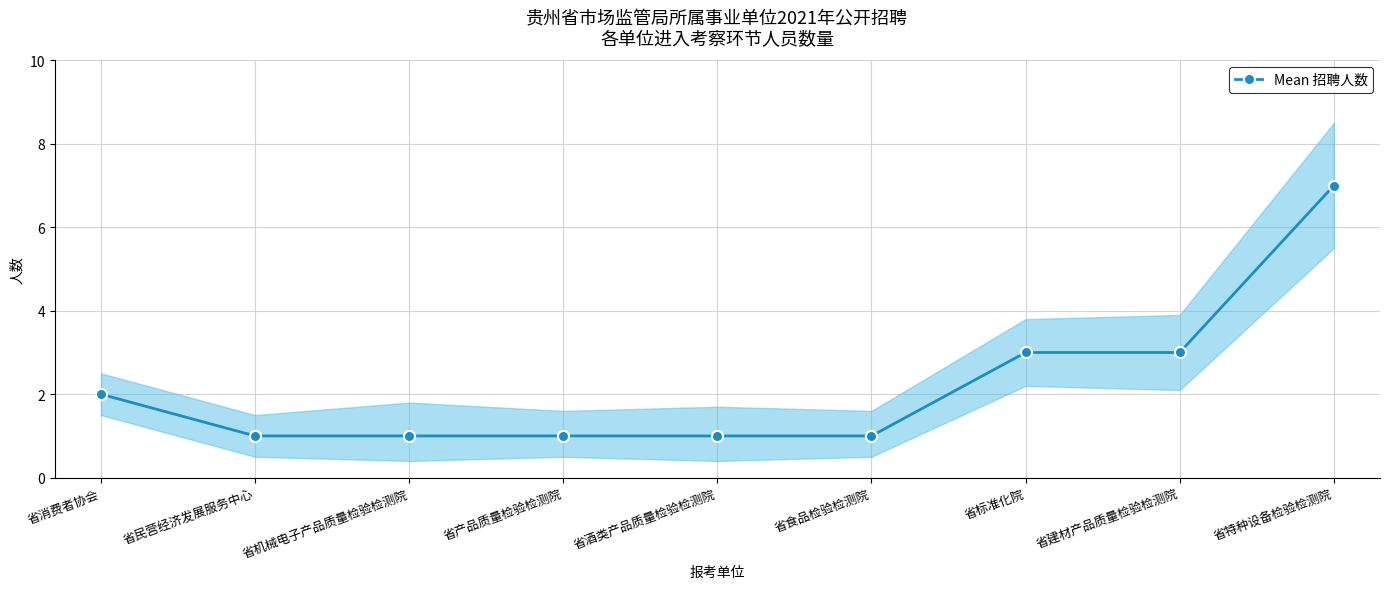

Reading left to right, extract all data points from this chart.

2	1	1	1	1	1	3	3	7